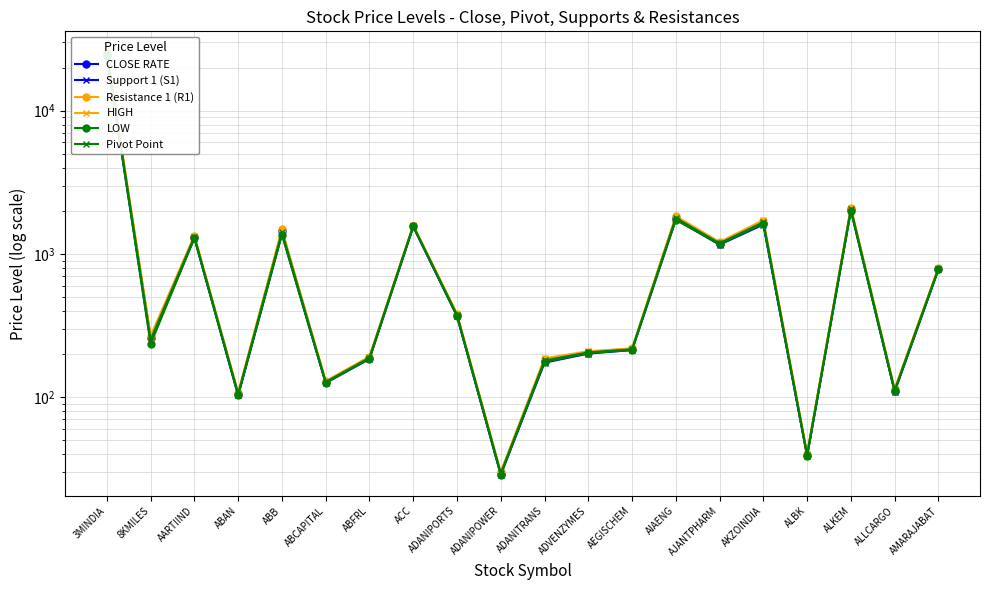

At which label does HIGH reach its peak?

3MINDIA